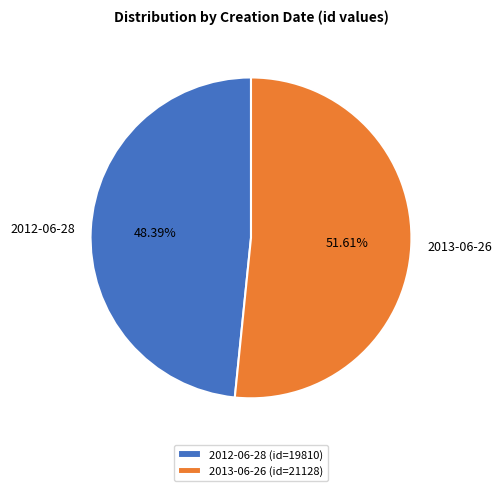

True or false: 2012-06-28 accounts for 41% of the total.

False